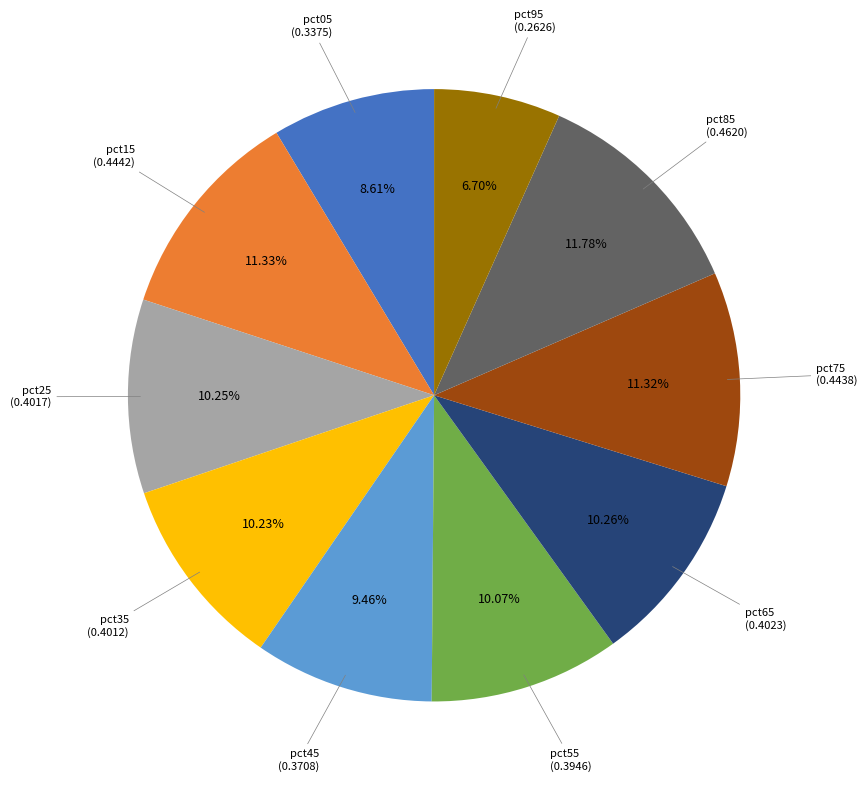

How many slices are in this pie chart?

10